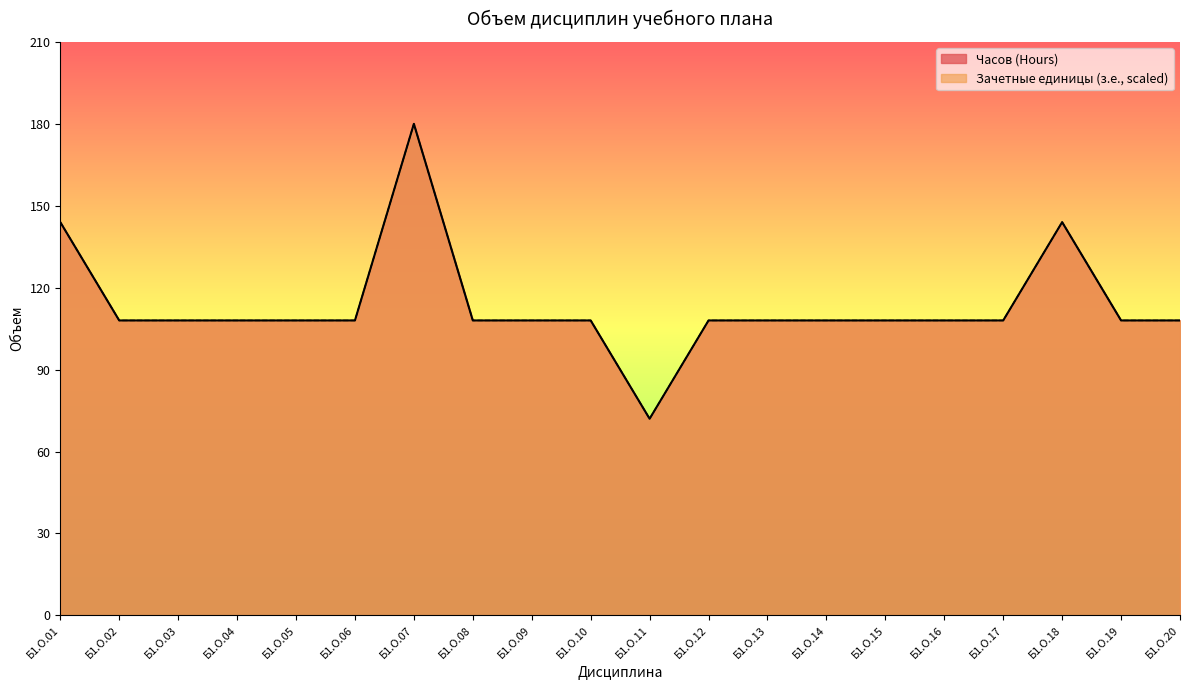

True or false: Часов (Hours) and Зачетные единицы (з.е.) intersect in this chart.

False